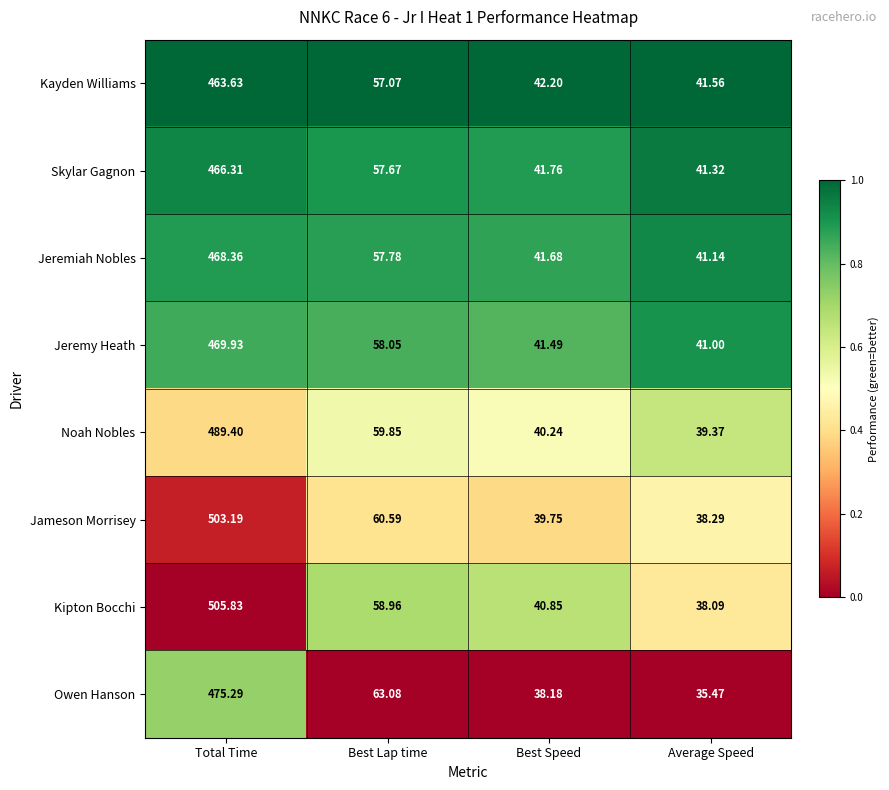

Which series has the largest total across all categories?

Kipton Bocchi